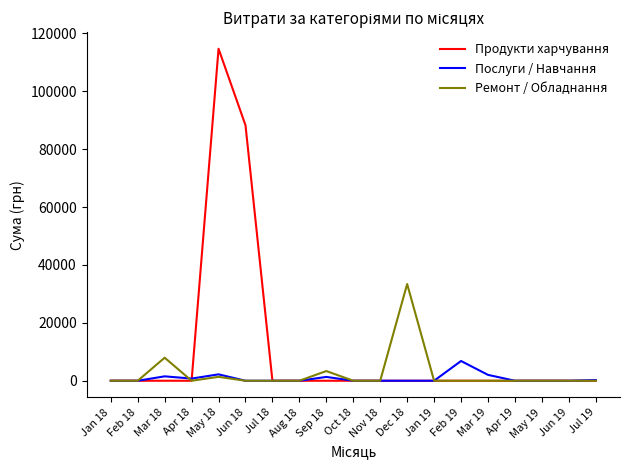

The value of Ремонт / Обладнання at Jul 19 is 0.0. True or false?

True